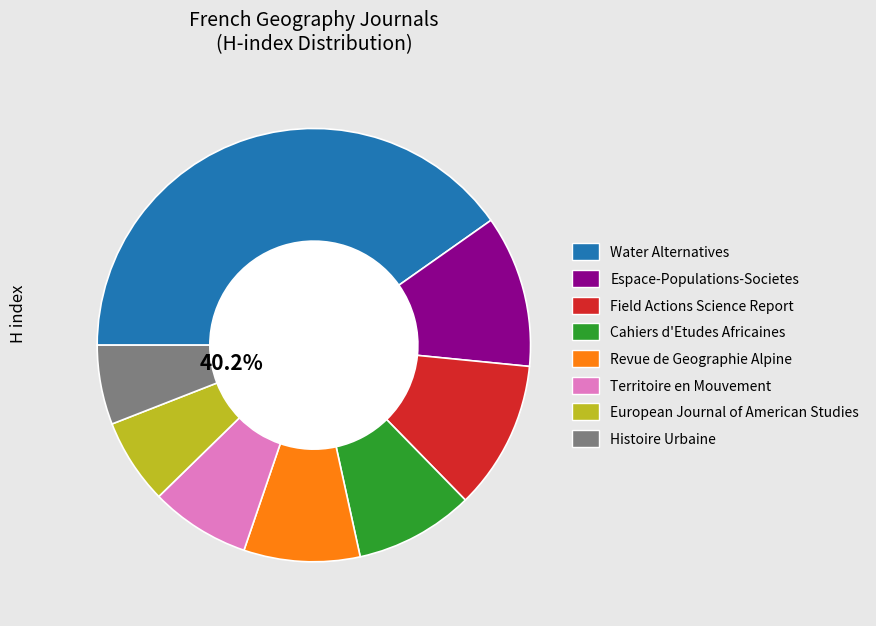

What portion of the pie excludes Revue de Geographie Alpine?

91.3%